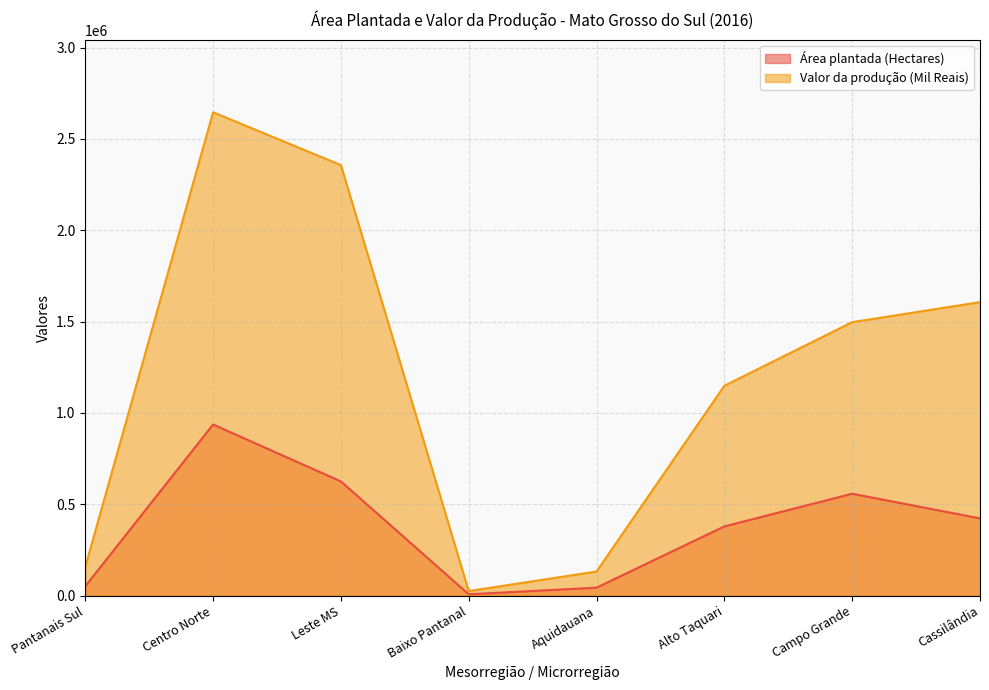

How many lines are shown in the chart?

2